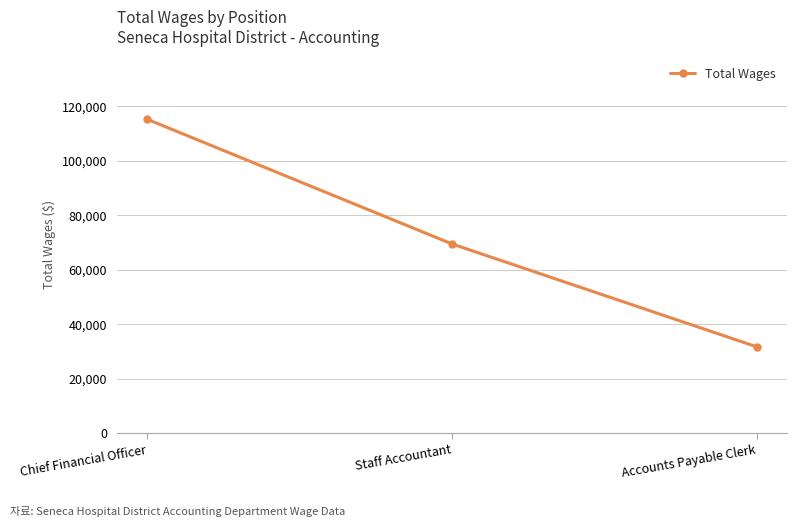

Where is the data nearest to the value 73484?

Staff Accountant